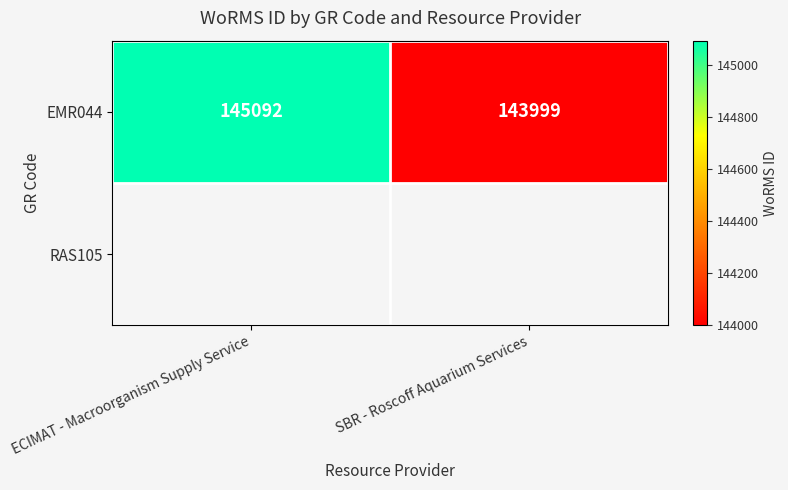

Rank the categories by value from highest to lowest.

ECIMAT - Macroorganism Supply Service, SBR - Roscoff Aquarium Services